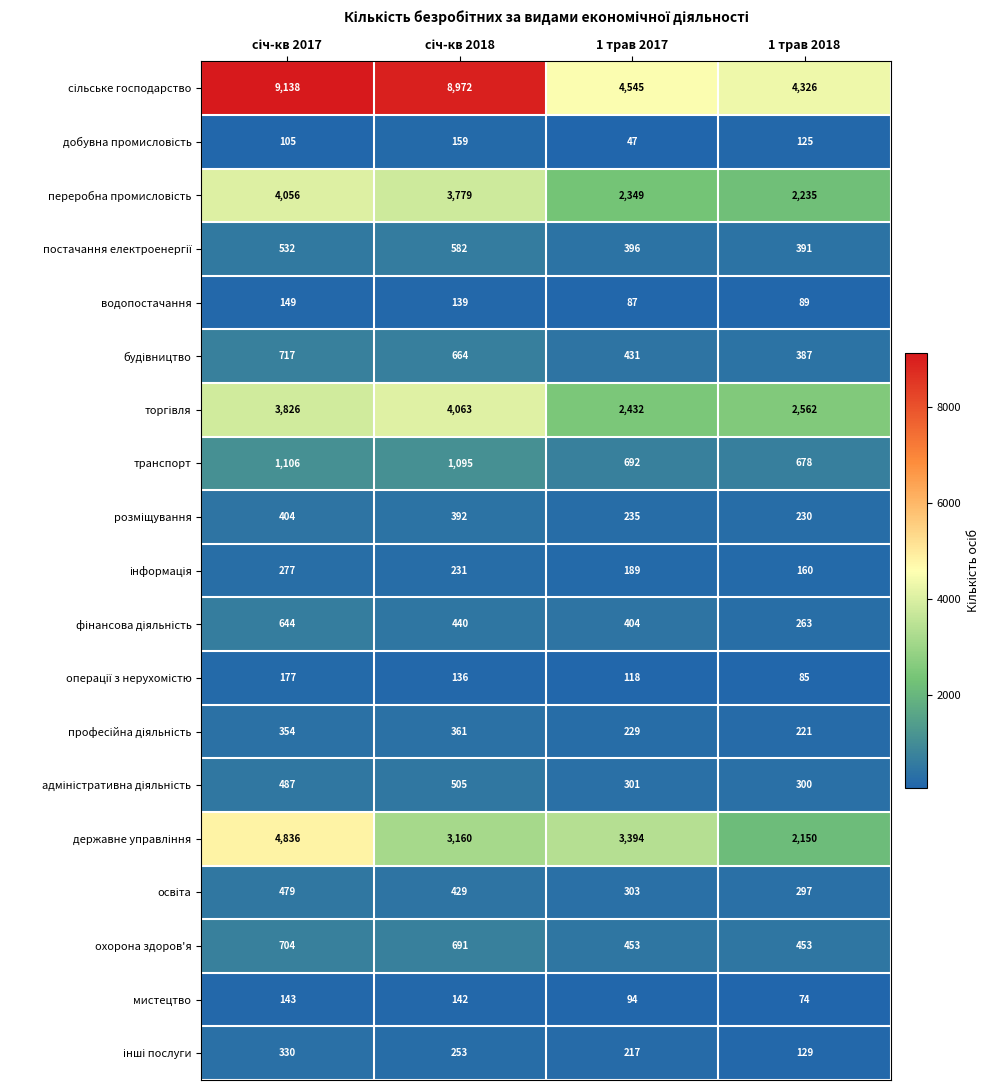

The value of водопостачання at 1 трав 2017 is 48. True or false?

False